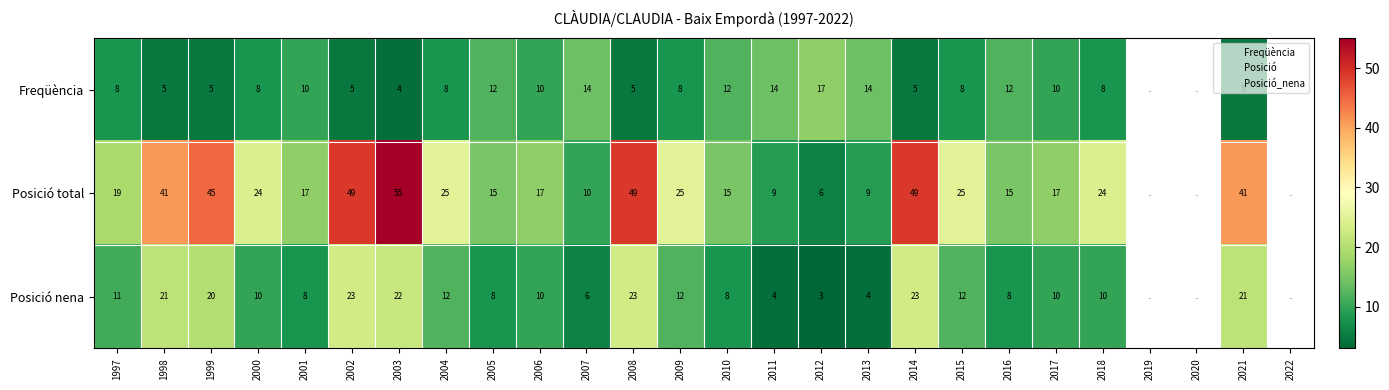

What is the total value across all series at 2017?

37.0